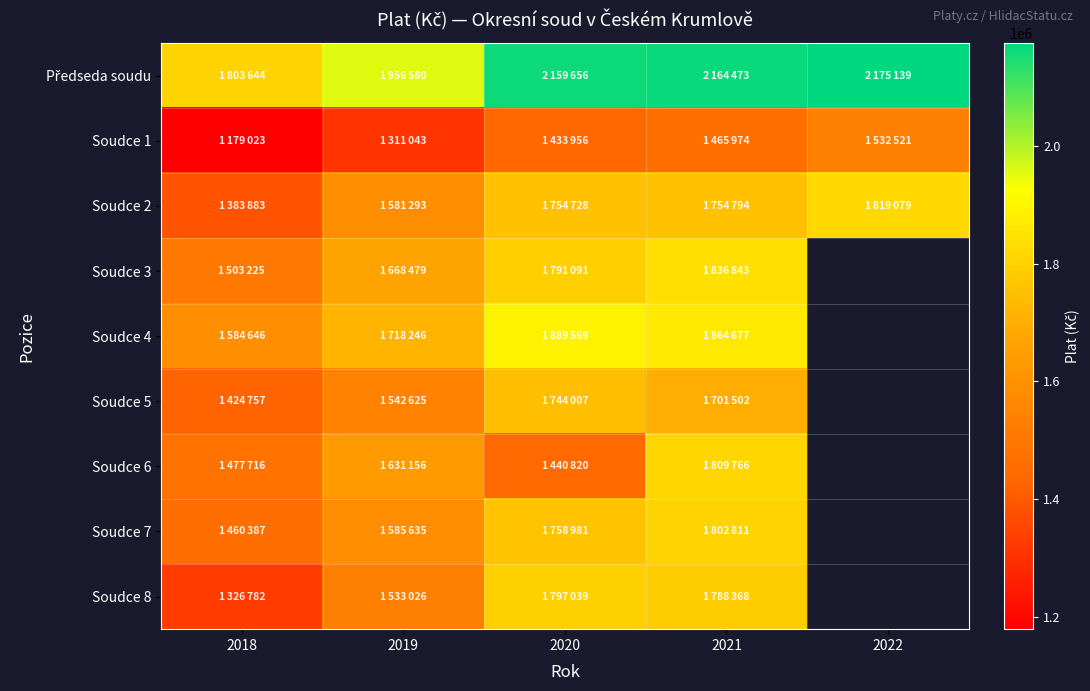

At which label is Soudce 6 closest to 1625293?

2019